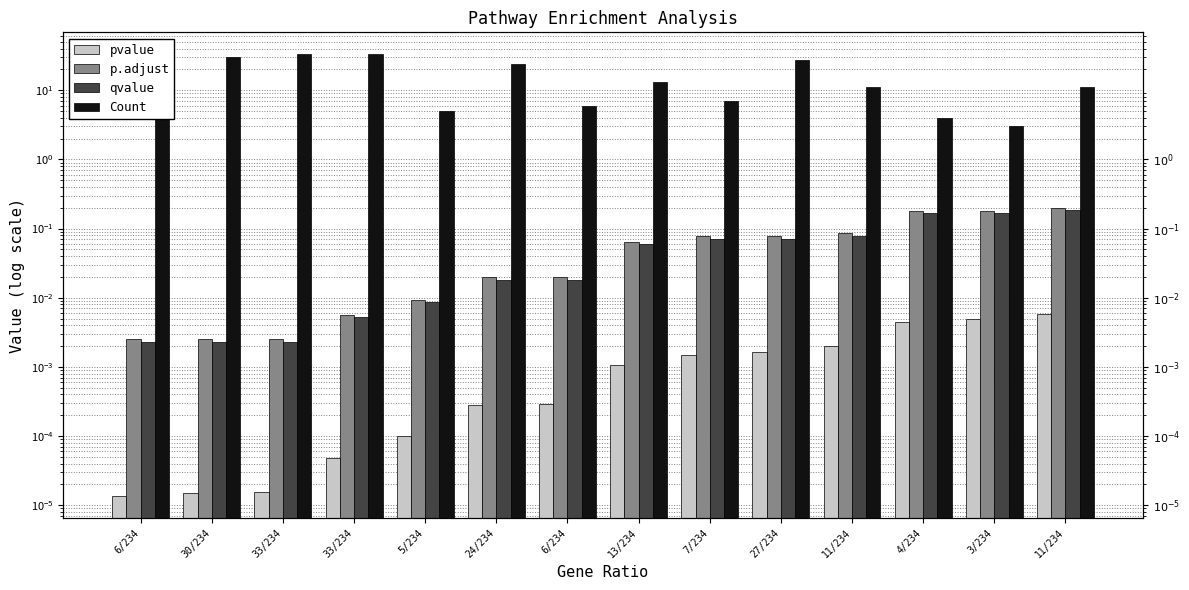

What is the sum of all p.adjust values?

0.9